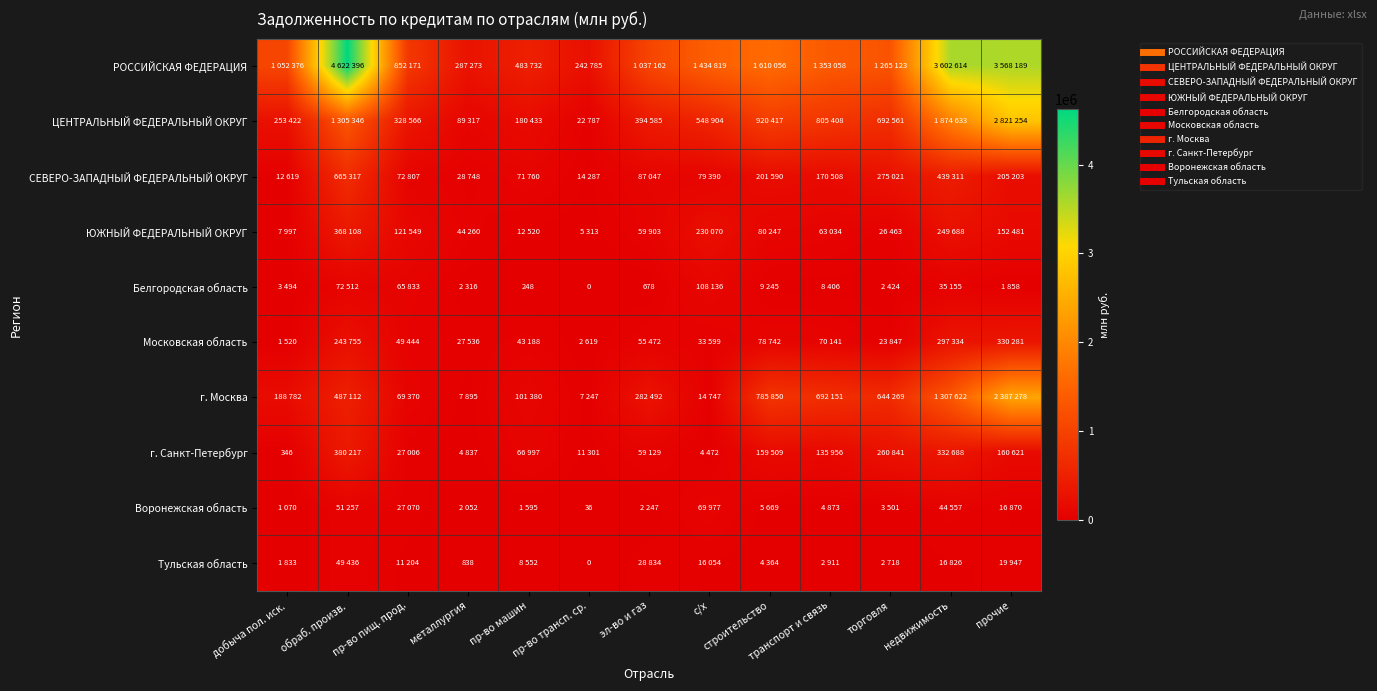

The ЦЕНТРАЛЬНЫЙ ФЕДЕРАЛЬНЫЙ ОКРУГ series shows 180433 at пр-во машин. True or false?

True